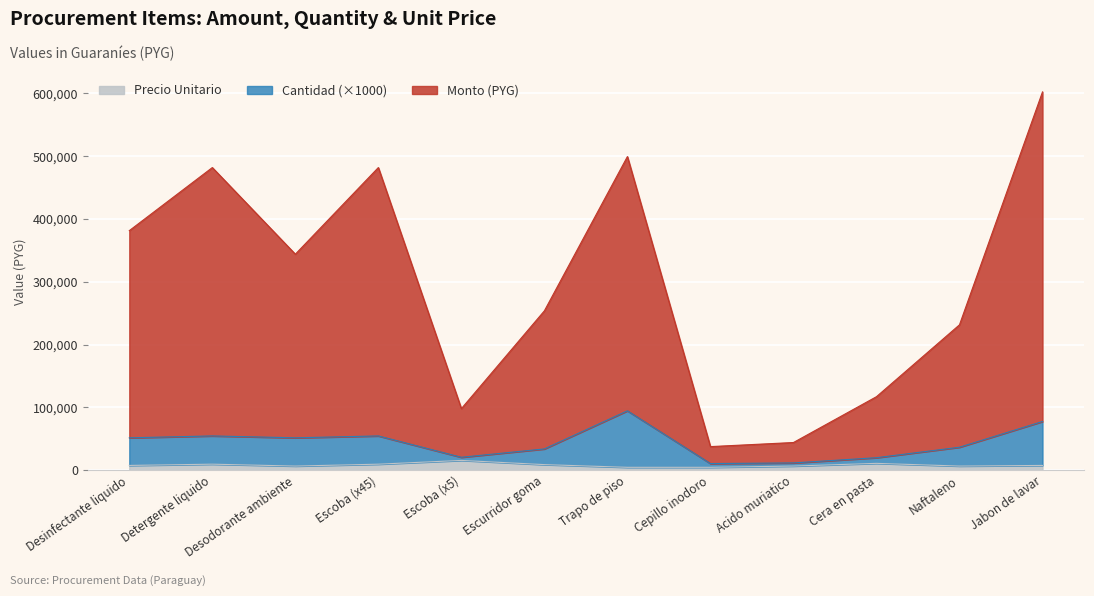

At which category is the sum across all series the highest?

Jabon de lavar